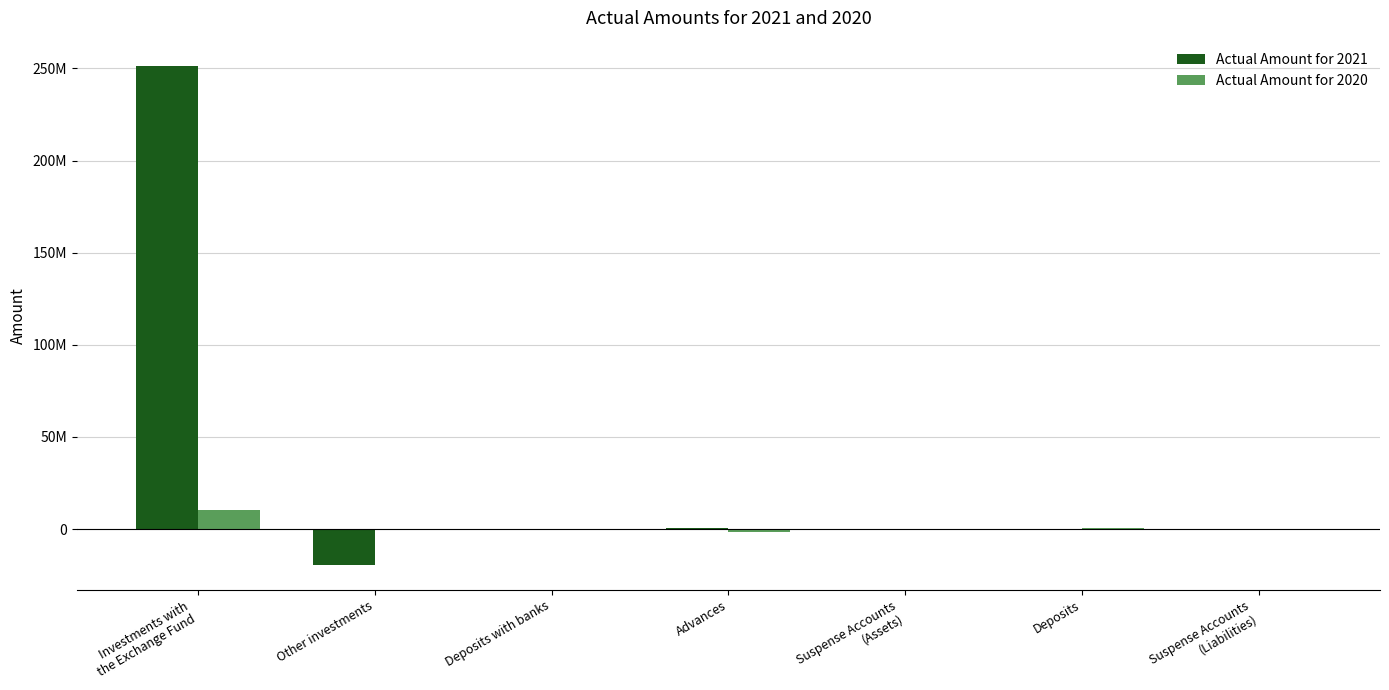

At which category is the sum across all series the highest?

Investments with
the Exchange Fund